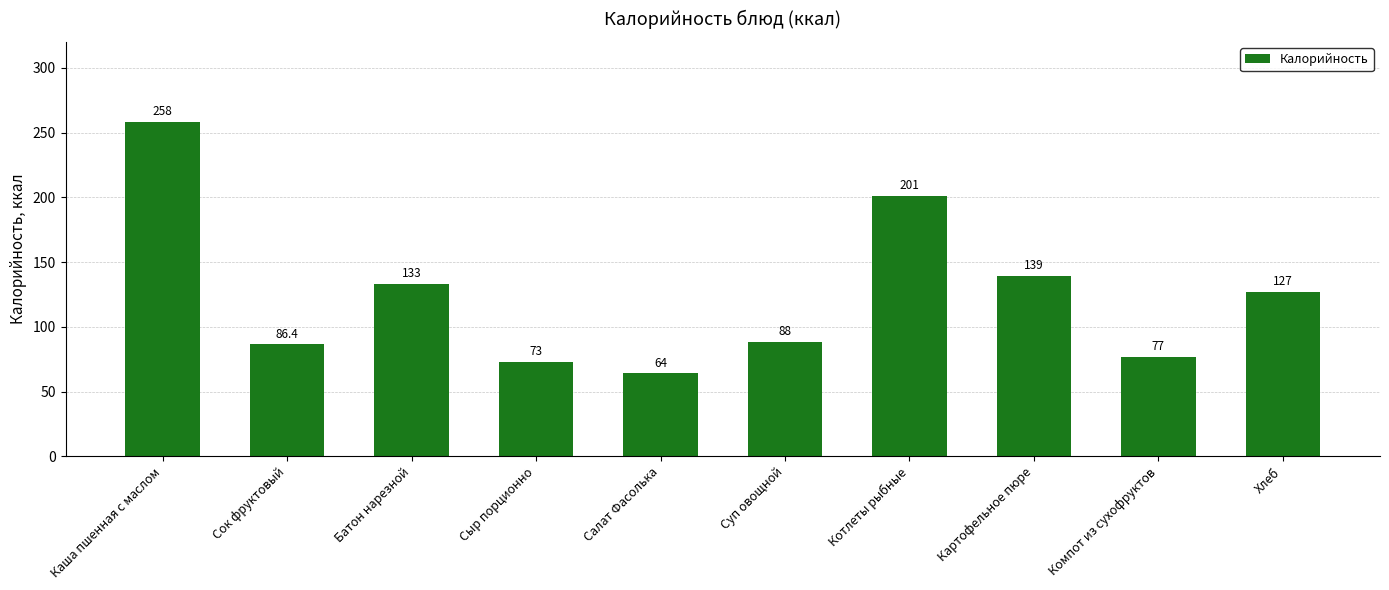

The chart shows a value of 117.7 at Суп овощной. True or false?

False